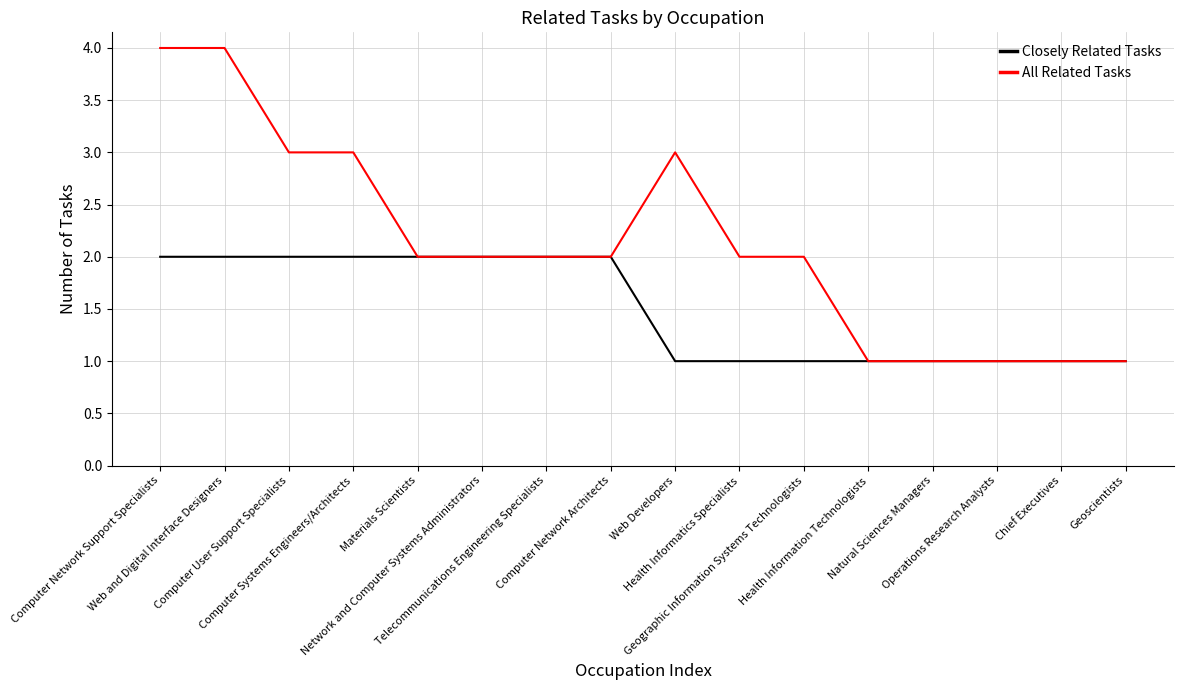

Reading right to left, list all the values displayed in this chart.

Closely Related Tasks: Geoscientists=1	Chief Executives=1	Operations Research Analysts=1	Natural Sciences Managers=1	Health Information Technologists=1	Geographic Information Systems Technologists=1	Health Informatics Specialists=1	Web Developers=1	Computer Network Architects=2	Telecommunications Engineering Specialists=2	Network and Computer Systems Administrators=2	Materials Scientists=2	Computer Systems Engineers/Architects=2	Computer User Support Specialists=2	Web and Digital Interface Designers=2	Computer Network Support Specialists=2
All Related Tasks: Geoscientists=1	Chief Executives=1	Operations Research Analysts=1	Natural Sciences Managers=1	Health Information Technologists=1	Geographic Information Systems Technologists=2	Health Informatics Specialists=2	Web Developers=3	Computer Network Architects=2	Telecommunications Engineering Specialists=2	Network and Computer Systems Administrators=2	Materials Scientists=2	Computer Systems Engineers/Architects=3	Computer User Support Specialists=3	Web and Digital Interface Designers=4	Computer Network Support Specialists=4